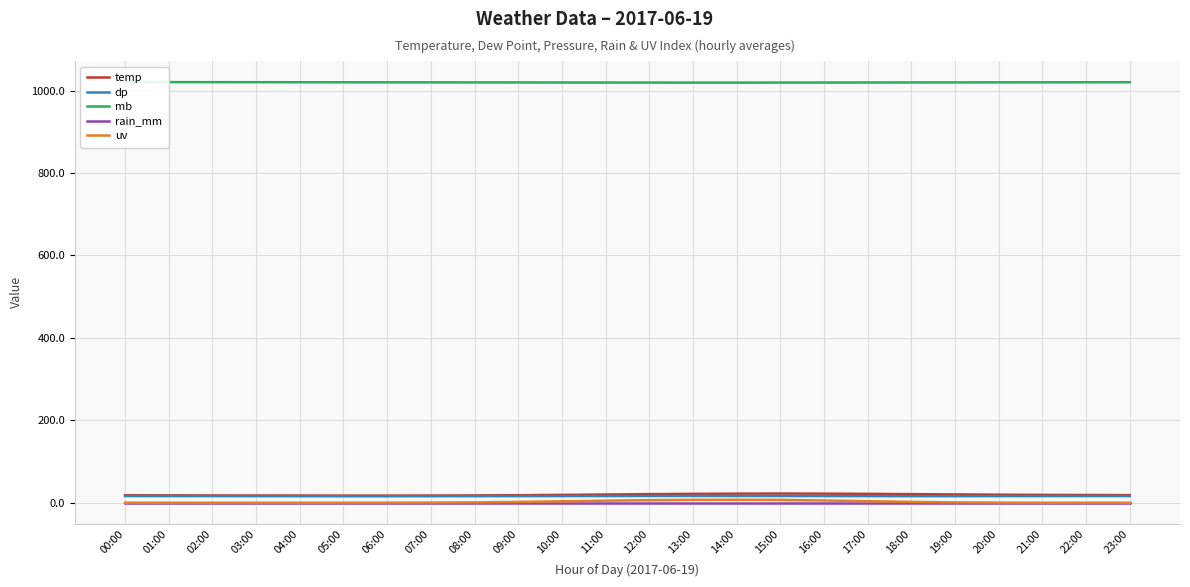

What is the total value across all series at 01:00?

1054.4